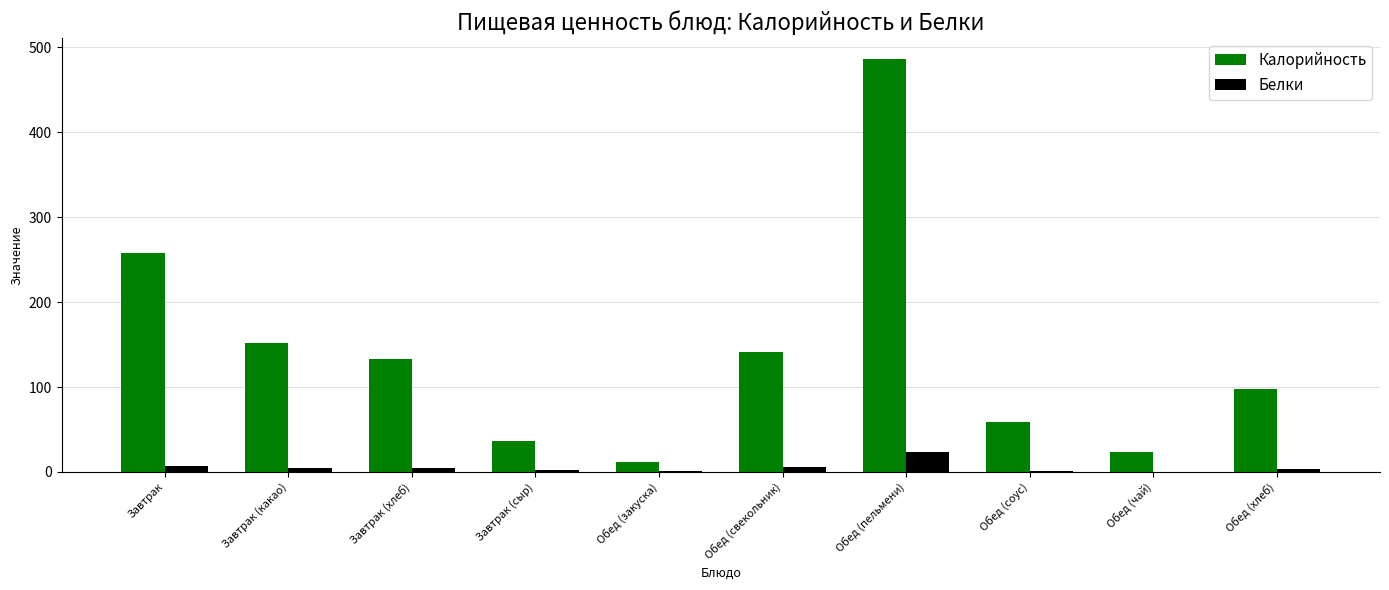

What is the sum of all Белки values?

54.7